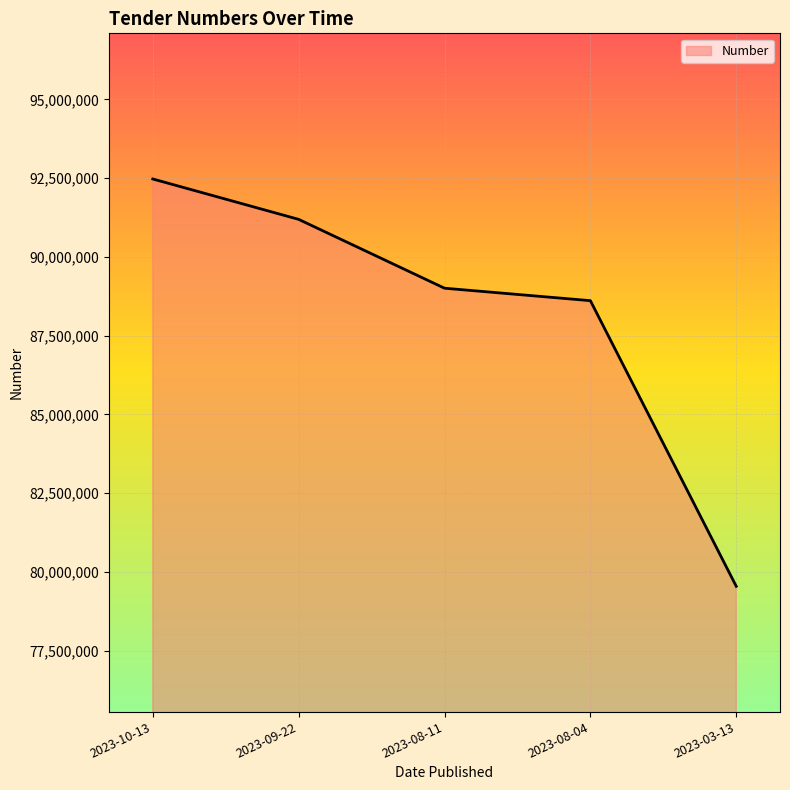

Between 2023-08-04 and 2023-10-13, which is larger?

2023-10-13